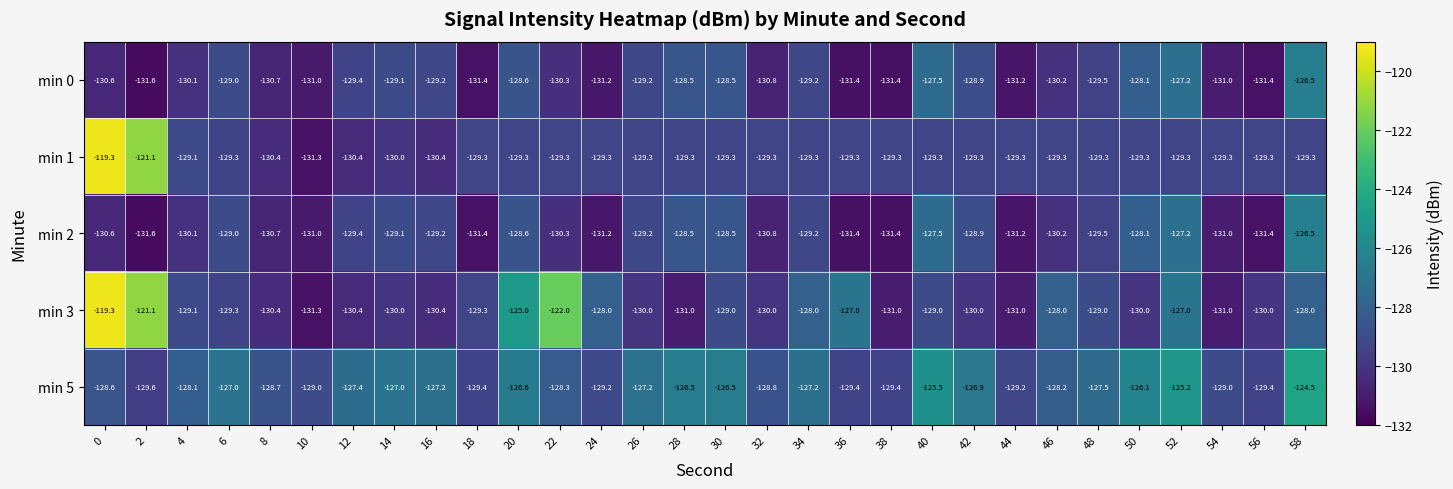

How many data points in min 5 are less than -127?

20